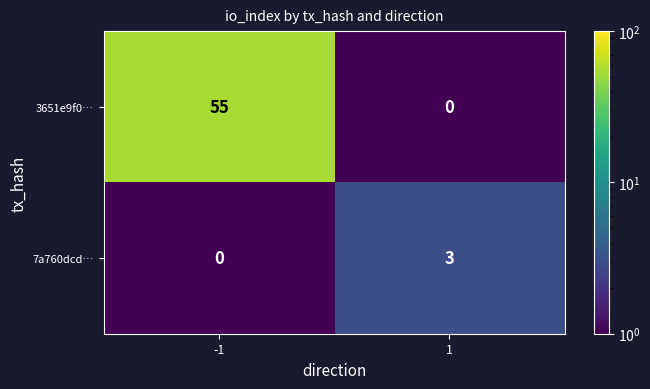

Reading left to right, what are all the values shown in this chart?

3651e9f0…: -1=55	1=0
7a760dcd…: -1=0	1=3